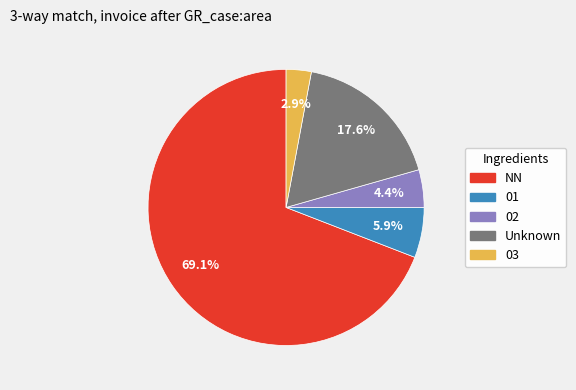

To the nearest percent, what is the difference between the largest and smallest slice percentages?

66%